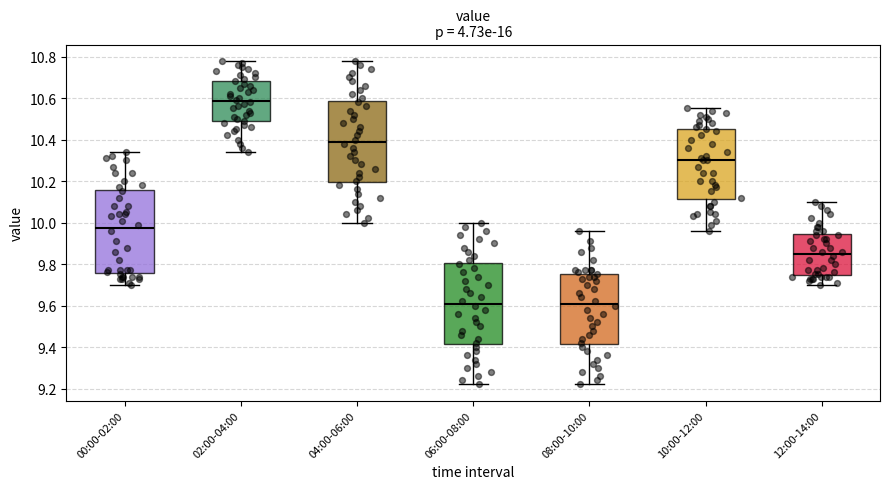

Reading left to right, transcribe this box plot: for each box, give where its median line is, the range the box spans, and where its two whiskers end, as read against the y-axis. The values are not printed on the chart, so give them approximately, as read against the axis.

00:00-02:00: median 9.98, box 9.76 to 10.16, whiskers 9.70 to 10.34
02:00-04:00: median 10.58, box 10.48 to 10.68, whiskers 10.34 to 10.78
04:00-06:00: median 10.40, box 10.20 to 10.58, whiskers 10.00 to 10.78
06:00-08:00: median 9.62, box 9.42 to 9.80, whiskers 9.22 to 10.00
08:00-10:00: median 9.62, box 9.42 to 9.76, whiskers 9.22 to 9.96
10:00-12:00: median 10.30, box 10.12 to 10.46, whiskers 9.96 to 10.56
12:00-14:00: median 9.86, box 9.74 to 9.94, whiskers 9.70 to 10.10